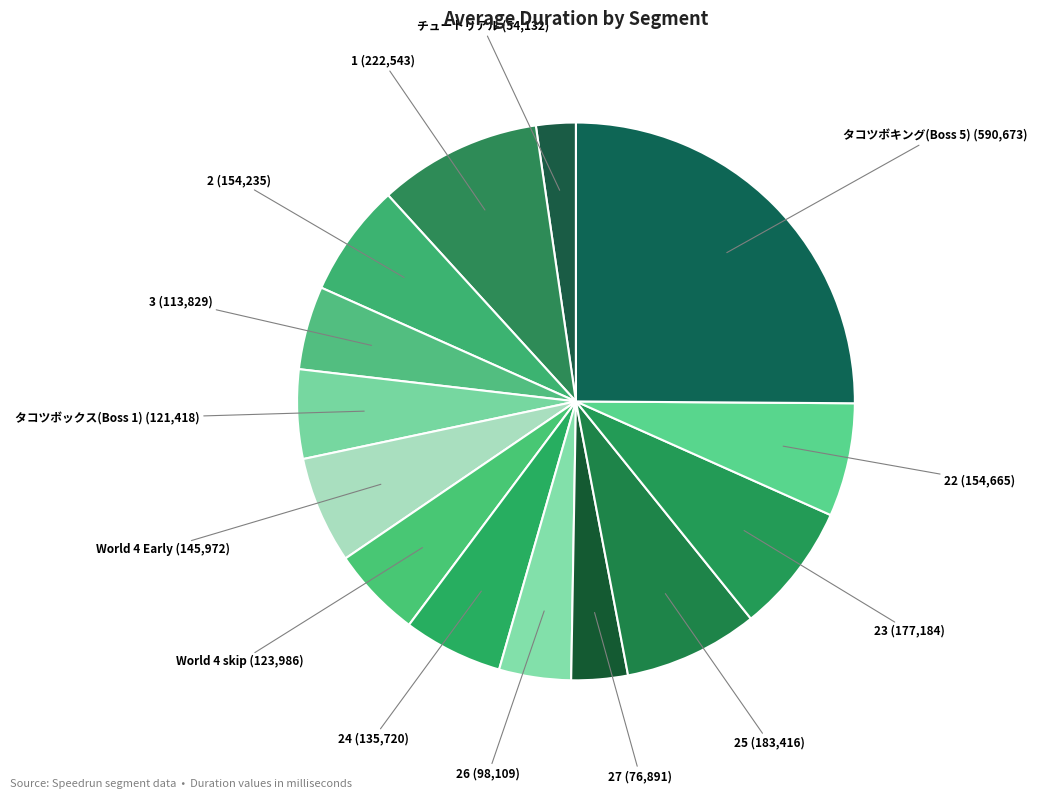

Is there a majority slice in this chart?

No